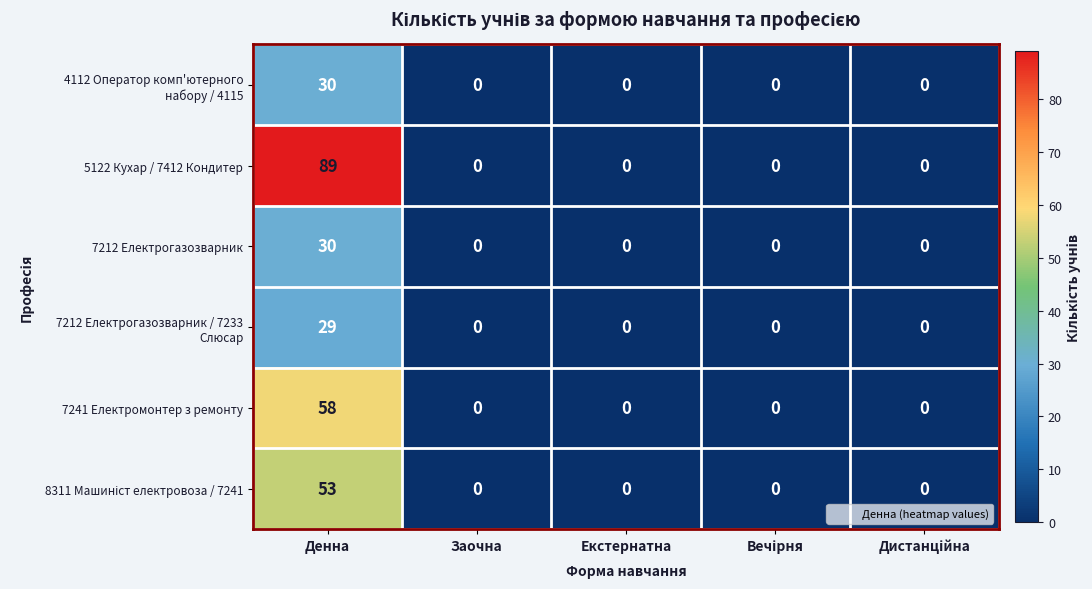

How many values in 7212 Електрогазозварник are above zero?

1